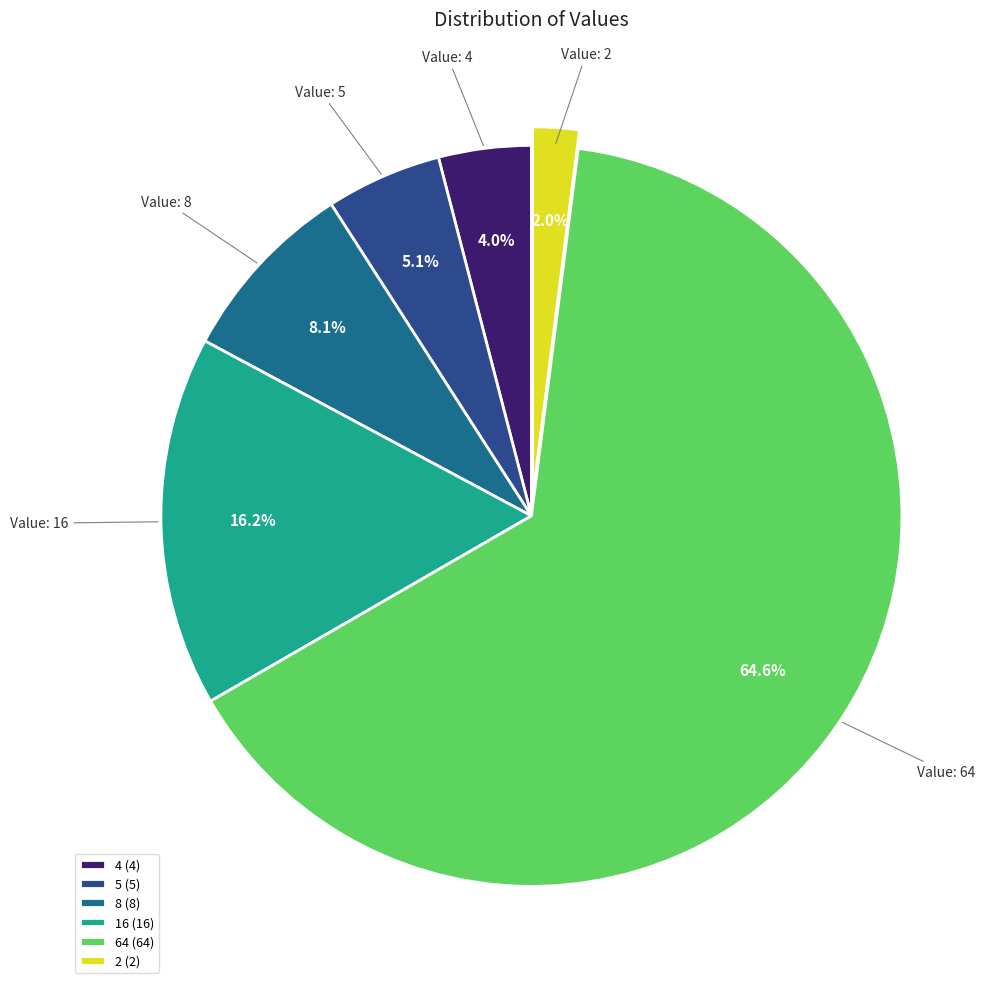

How many slices are in this pie chart?

6